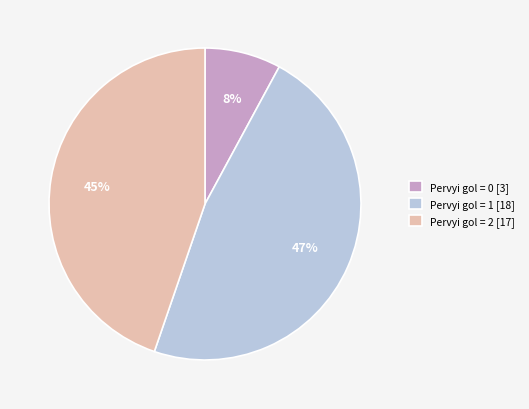

How many segments does this pie chart have?

3